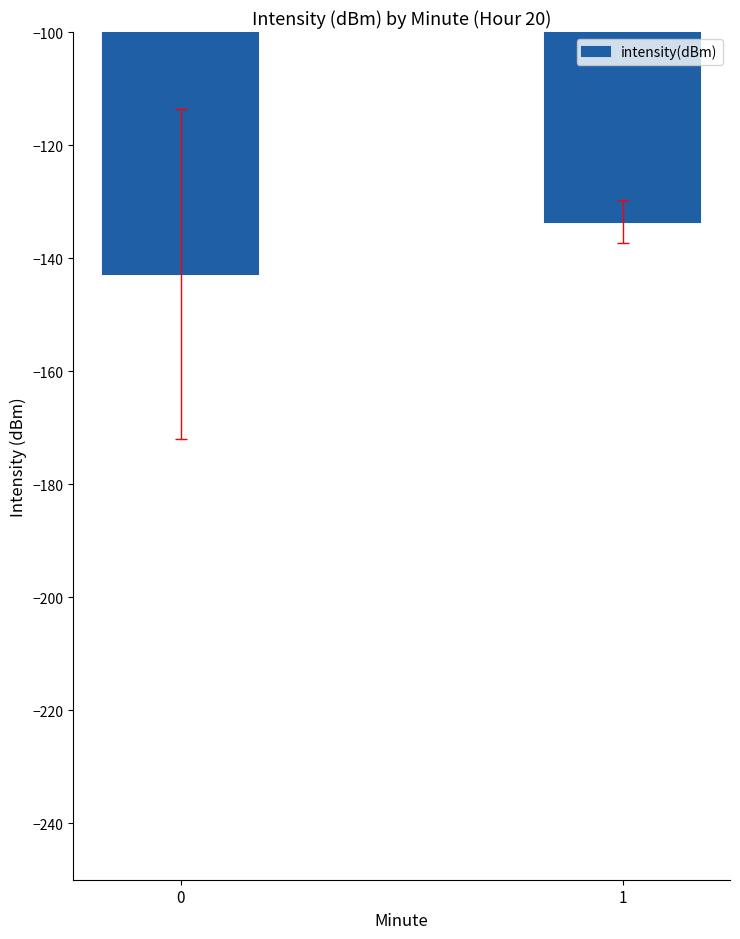

What is the sum of all values?

-276.4